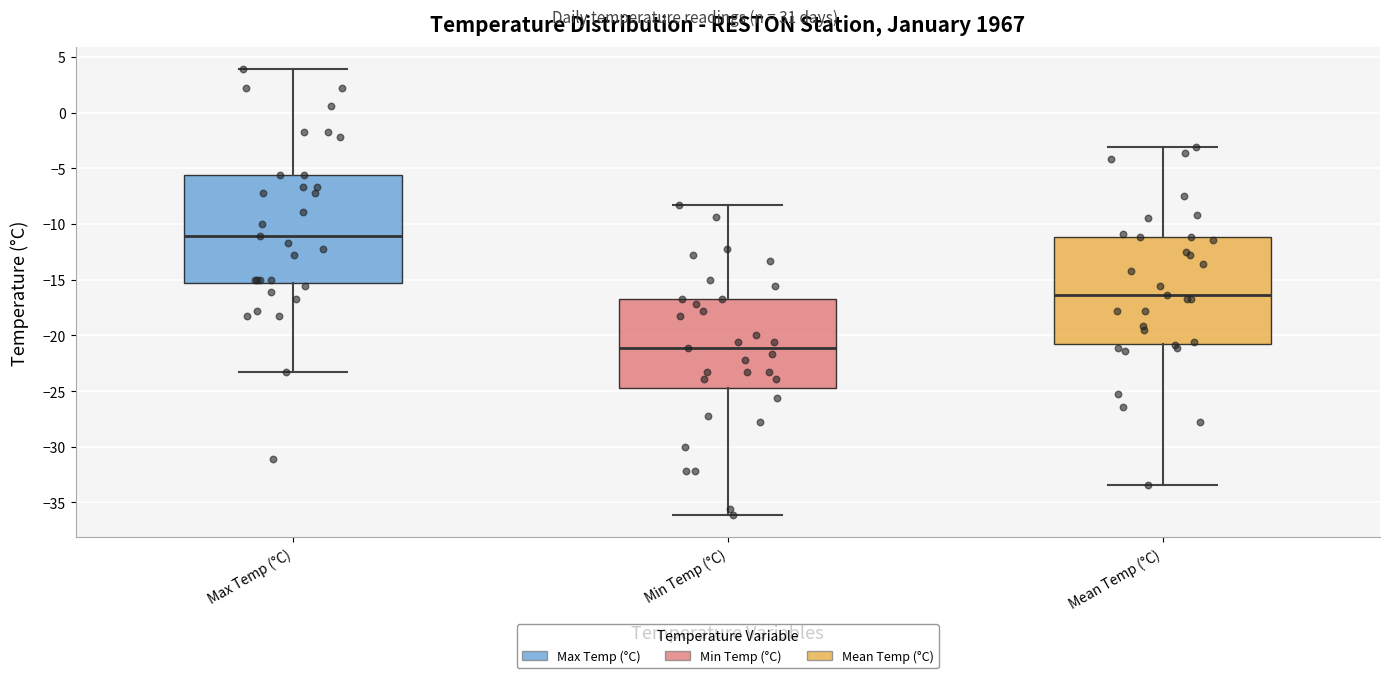

Reading left to right, read every box against the y-axis: the position of its median line, the range the box covers, and the ends of its whiskers. The values are not printed on the chart, so give them approximately, as read against the axis.

Max Temp (°C): median -11.0, box -15.5 to -5.5, whiskers -23.5 to 4.0
Min Temp (°C): median -21.0, box -24.5 to -16.5, whiskers -36.0 to -8.5
Mean Temp (°C): median -16.5, box -20.5 to -11.0, whiskers -33.5 to -3.0